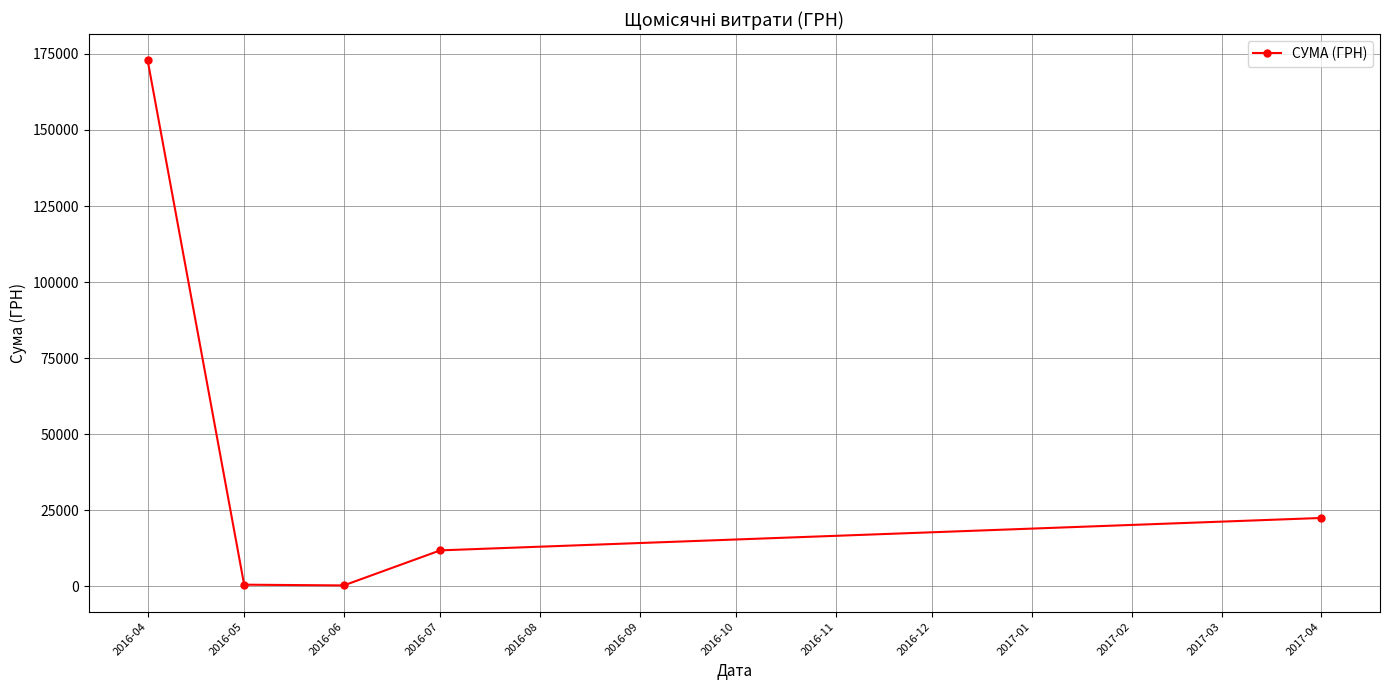

What is the change in value from 2016-06 to 2016-07?

+11523.4